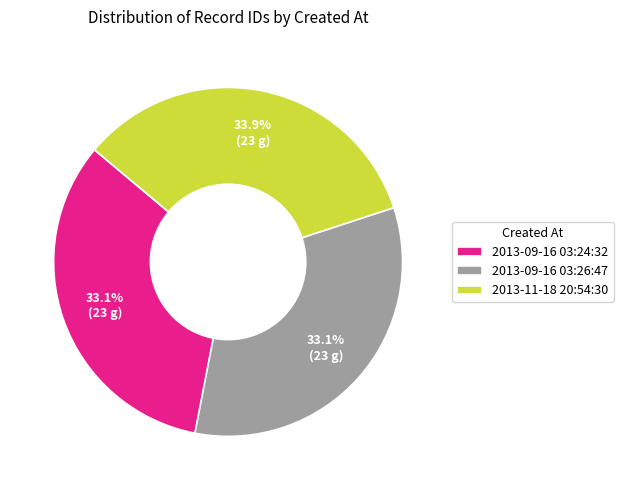

What percentage is the 2013-09-16 03:24:32 slice, to the nearest percent?

33%